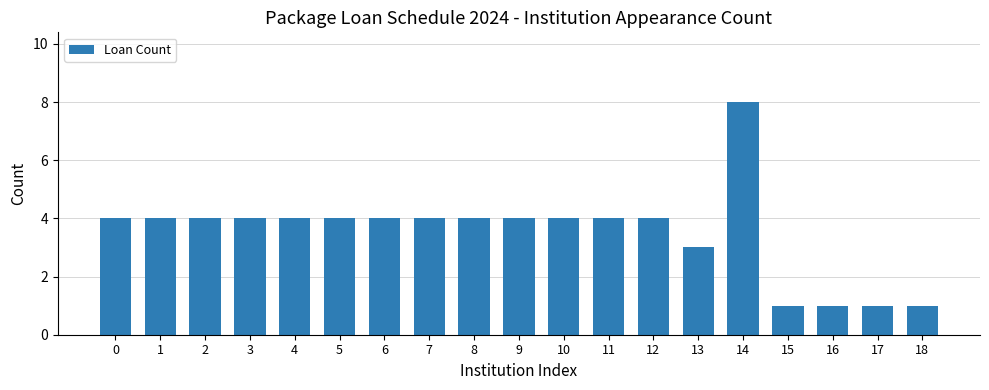

Read the value at 16.

1